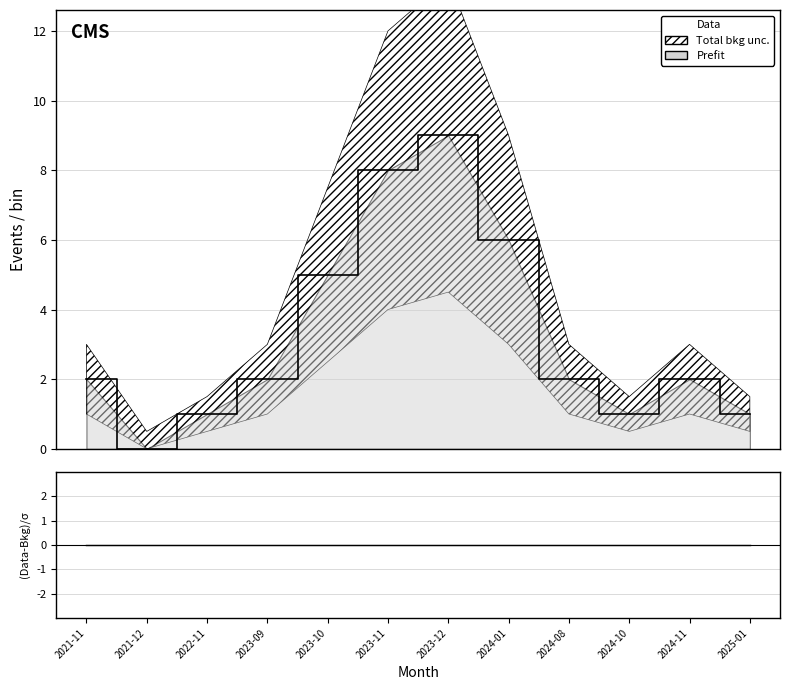

Which has a higher value, 2022-11 or 2021-12?

2022-11